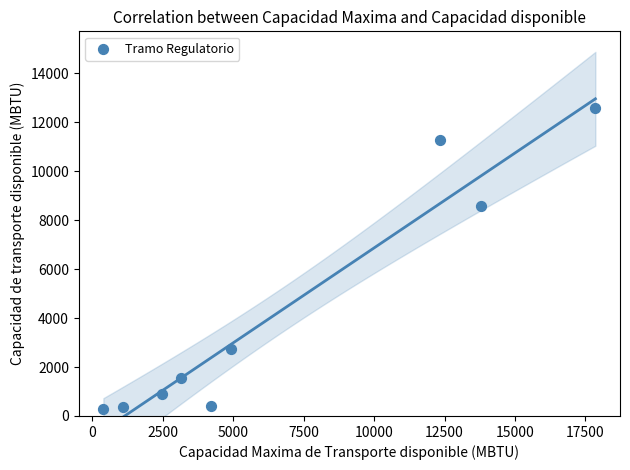

What Y value in the scatter plot is closest to 6448?

8586.1